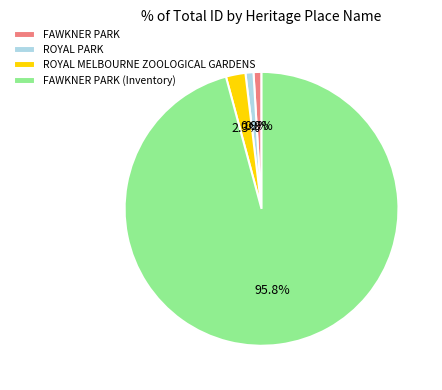

Is there a majority slice in this chart?

Yes